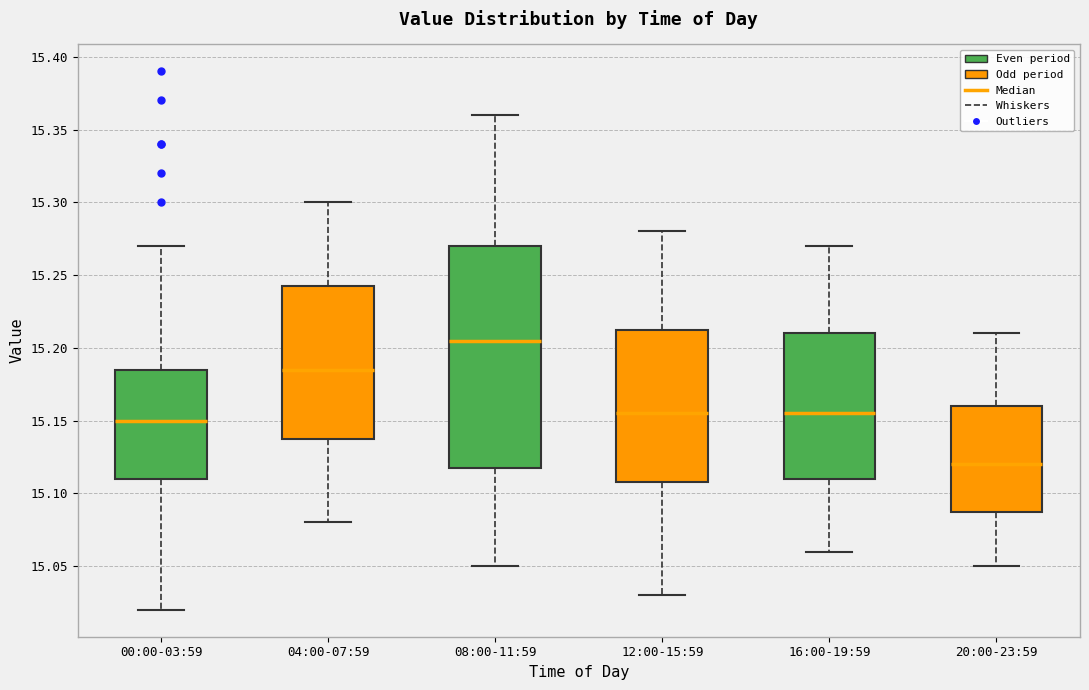

Reading left to right, transcribe this box plot: for each box, give where its median line is, the range the box spans, and where its two whiskers end, as read against the y-axis. The values are not printed on the chart, so give them approximately, as read against the axis.

00:00-03:59: median 15.150, box 15.110 to 15.185, whiskers 15.020 to 15.270
04:00-07:59: median 15.185, box 15.140 to 15.245, whiskers 15.080 to 15.300
08:00-11:59: median 15.205, box 15.120 to 15.270, whiskers 15.050 to 15.360
12:00-15:59: median 15.155, box 15.110 to 15.215, whiskers 15.030 to 15.280
16:00-19:59: median 15.155, box 15.110 to 15.210, whiskers 15.060 to 15.270
20:00-23:59: median 15.120, box 15.090 to 15.160, whiskers 15.050 to 15.210